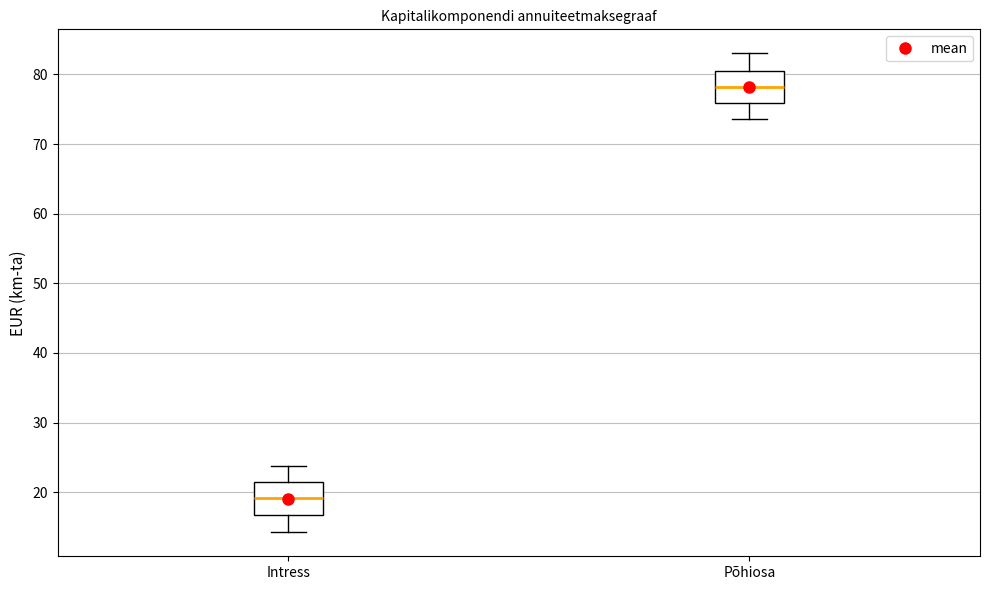

Reading left to right, transcribe this box plot: for each box, give where its median line is, the range the box spans, and where its two whiskers end, as read against the y-axis. The values are not printed on the chart, so give them approximately, as read against the axis.

Intress: median 19, box 17 to 21, whiskers 14 to 24
Põhiosa: median 78, box 76 to 81, whiskers 74 to 83